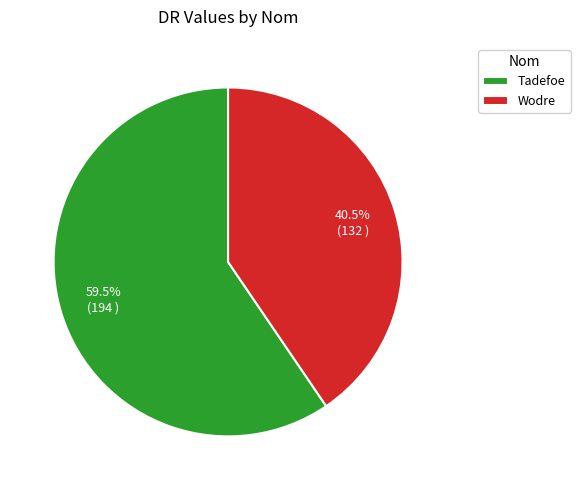

How many segments does this pie chart have?

2